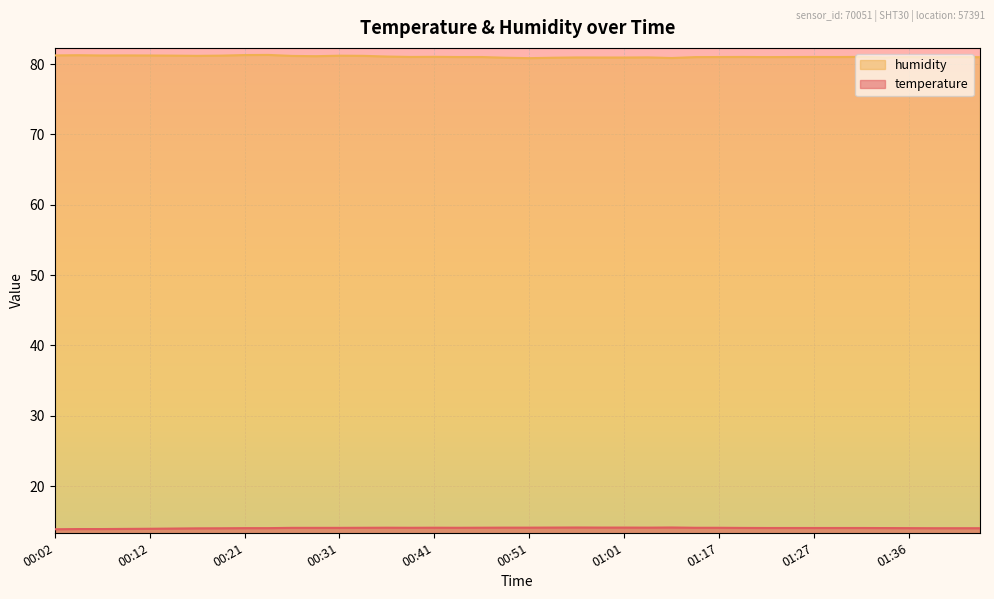

Which series changed the most between 00:46 and 01:03?

humidity